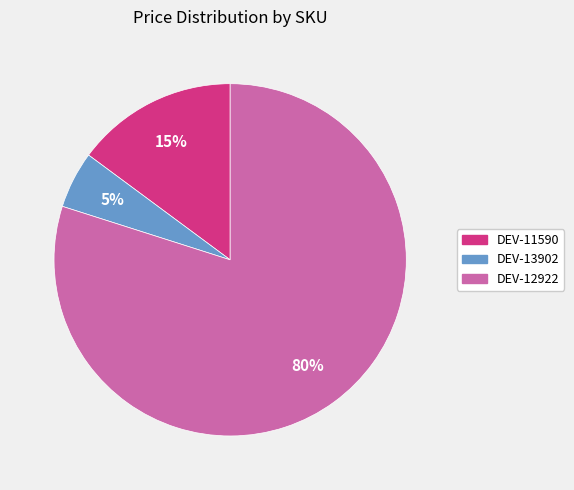

What is the smallest slice in the pie chart?

DEV-13902